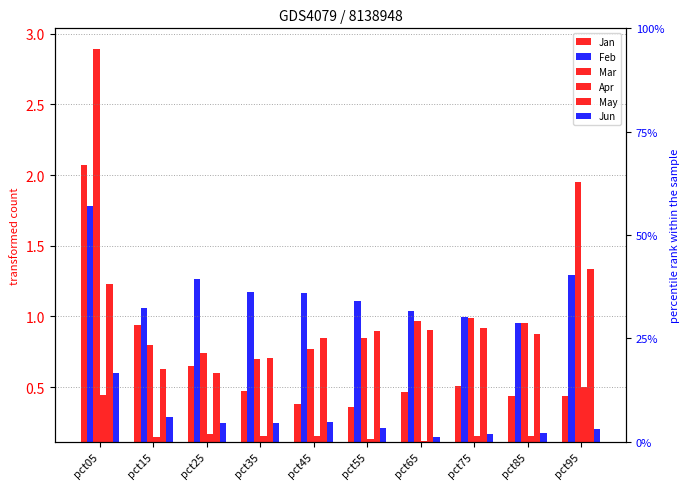

Which series has the widest spread of values?

Mar